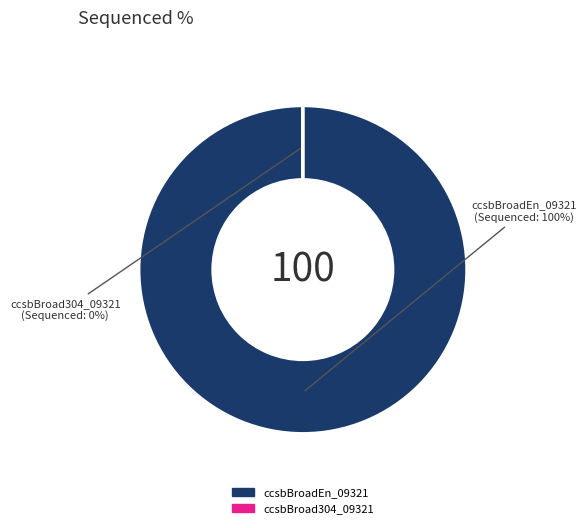

To the nearest percent, what percentage of the pie is ccsbBroadEn_09321?

100%